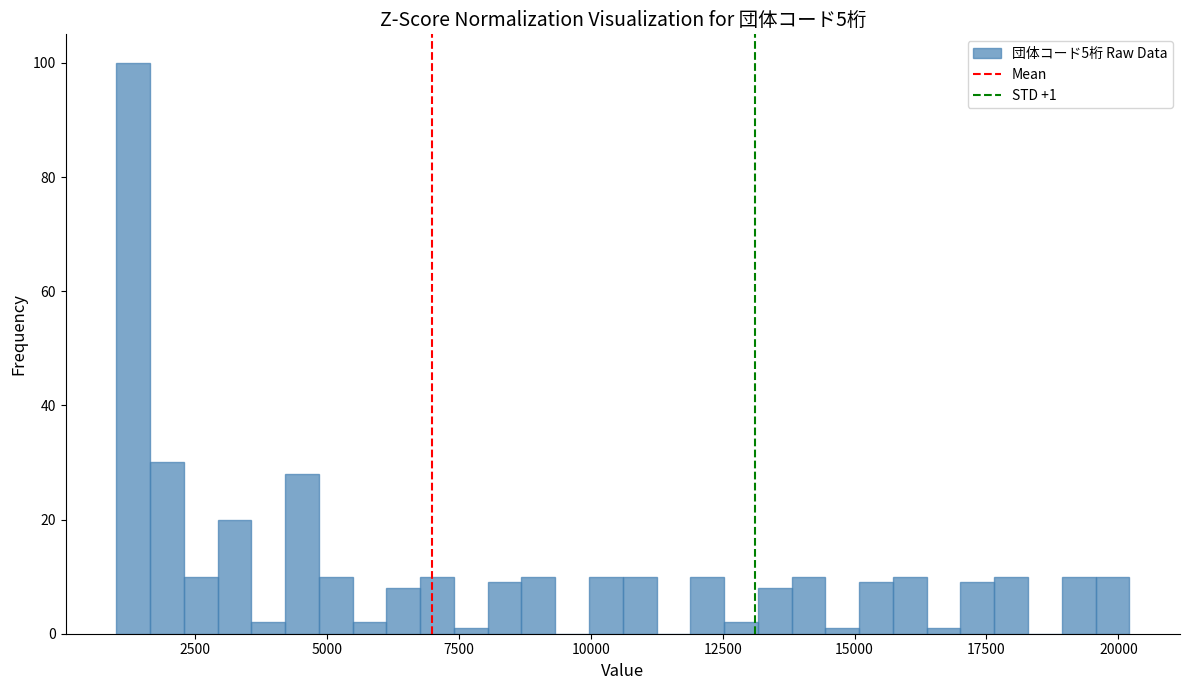

Around what value on the x-axis is the tallest bar? Give the approximate position of its centre, as read against the axis.

1500